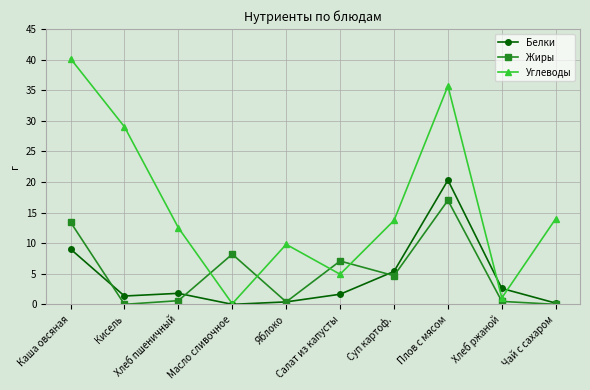

At which label does Жиры reach its peak?

Плов с мясом